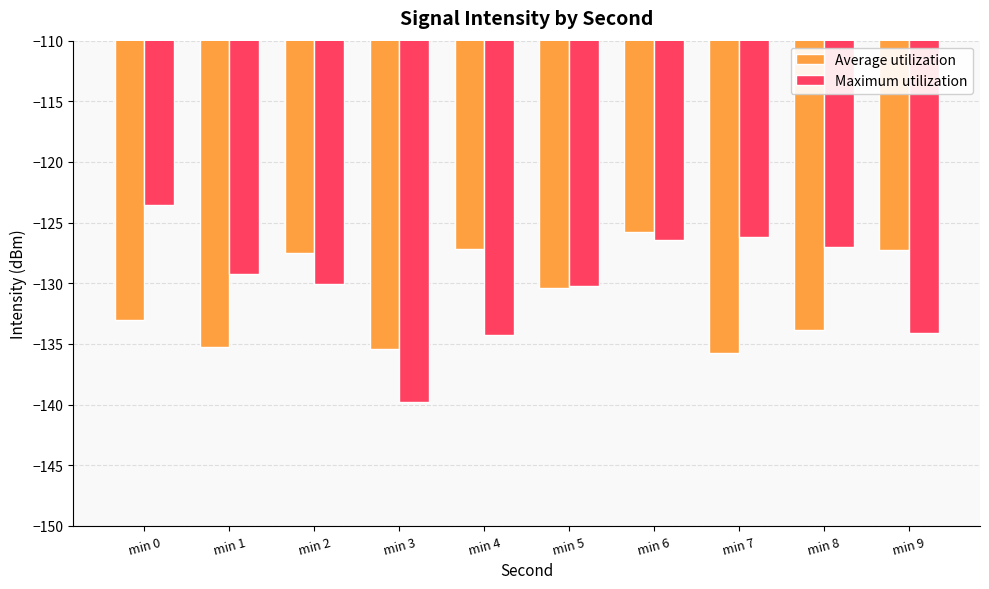

Is it true that Average utilization equals -135.4 at min 3?

True